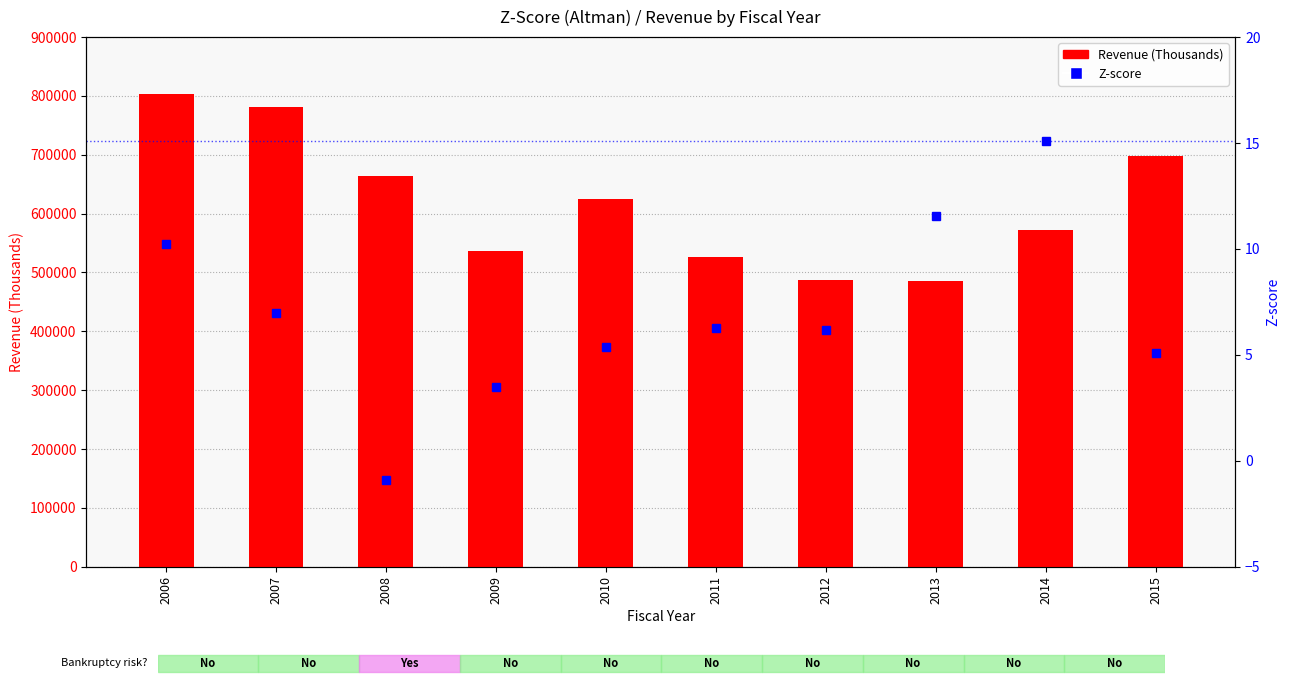

The Revenue (Thousands) series shows 243754.1 at 2013. True or false?

False